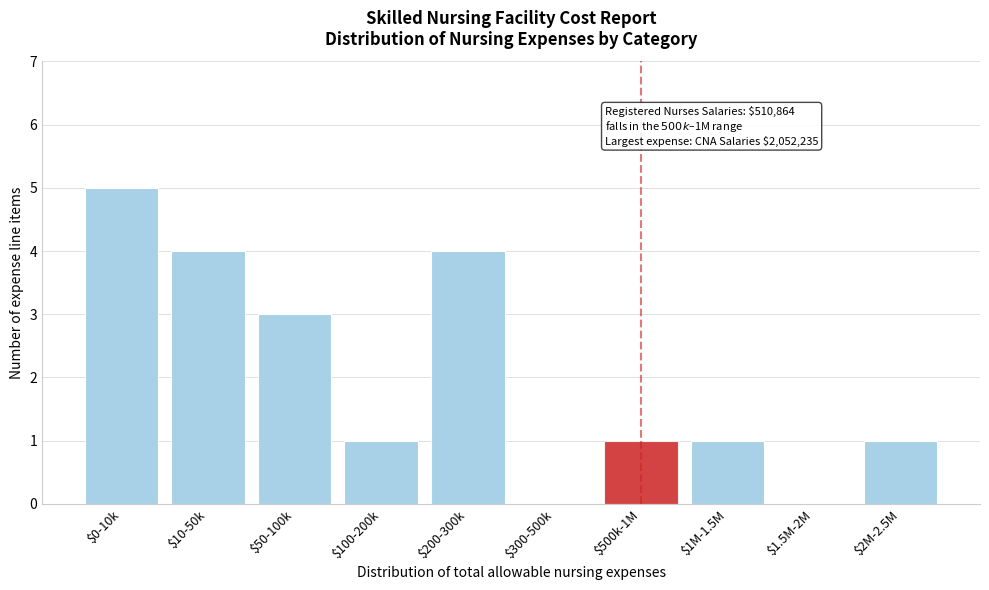

What is the sum of all values?

20